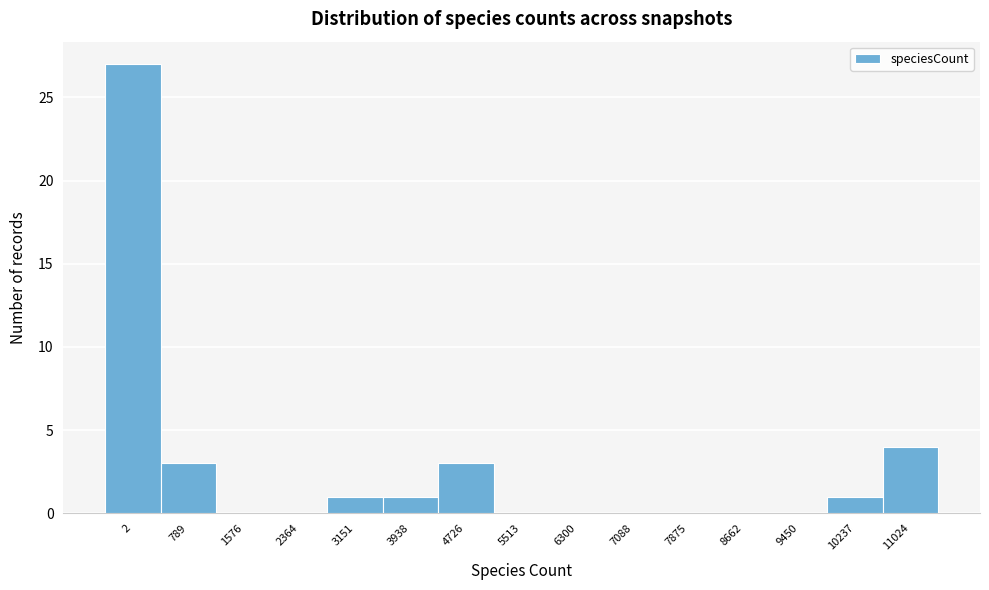

Reading right to left, extract all data points from this chart.

11024=4	10237=1	9450=0	8662=0	7875=0	7088=0	6300=0	5513=0	4726=3	3938=1	3151=1	2364=0	1576=0	789=3	2=27